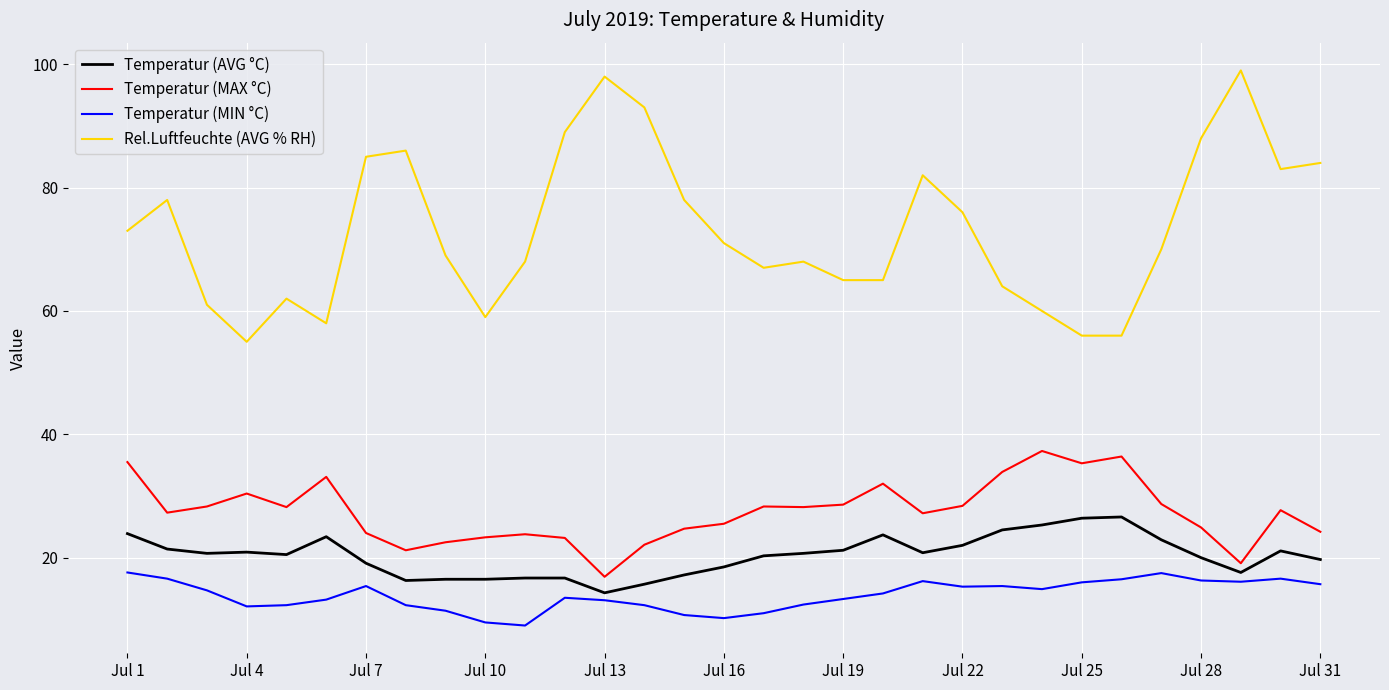

Which series has the largest range (max minus min)?

Rel.Luftfeuchte (AVG % RH)